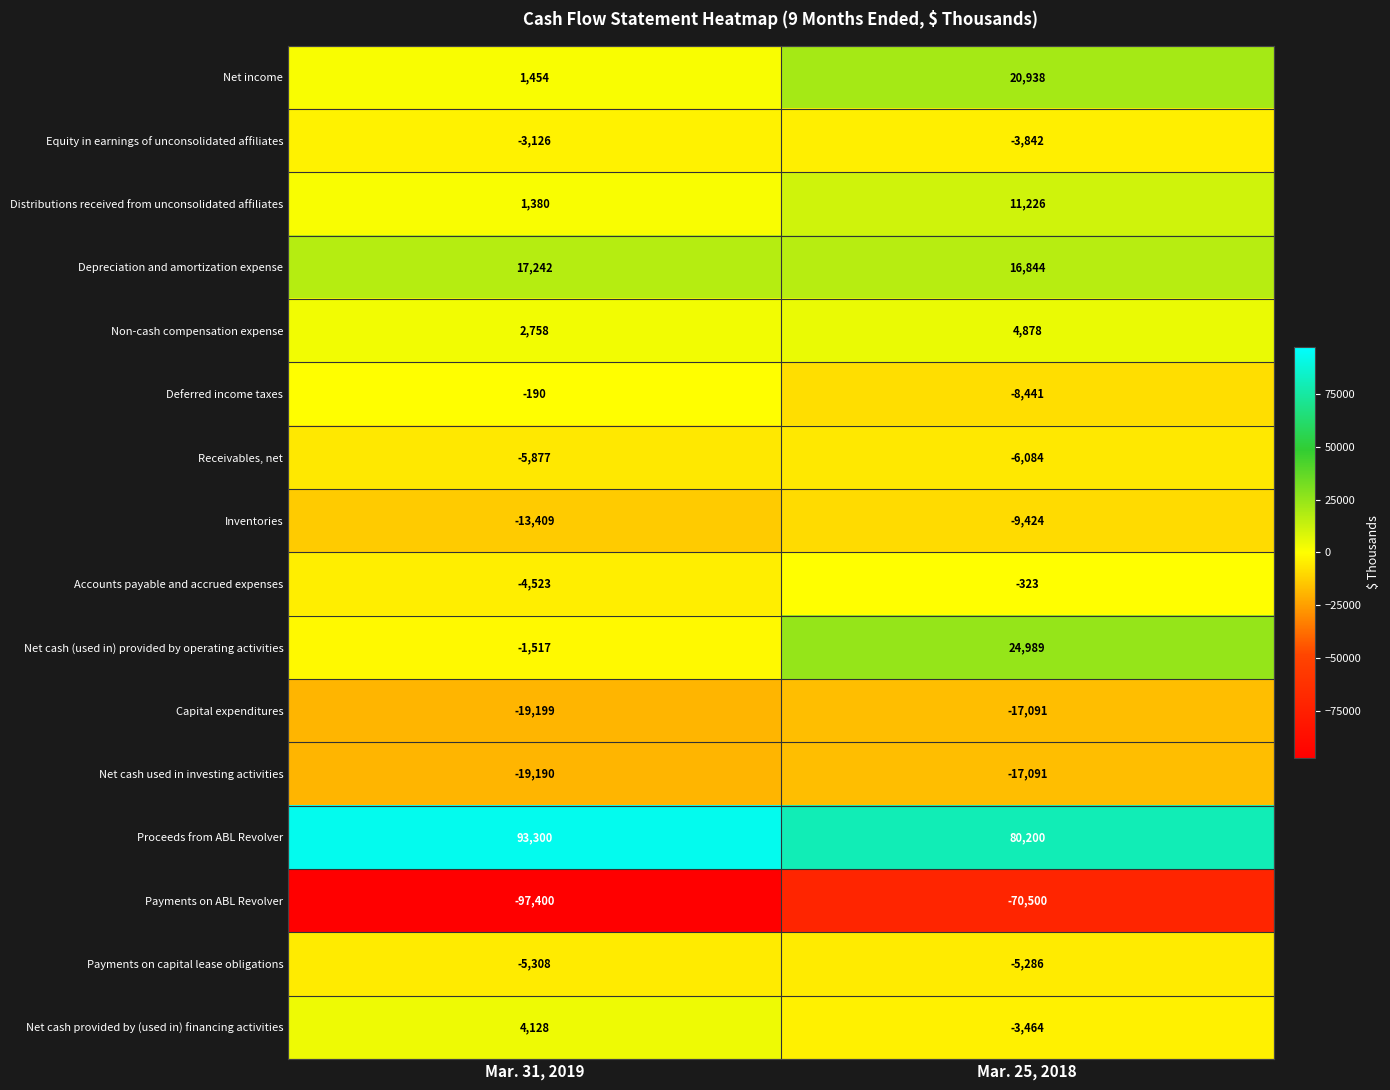

Which series has the largest total across all categories?

Proceeds from ABL Revolver